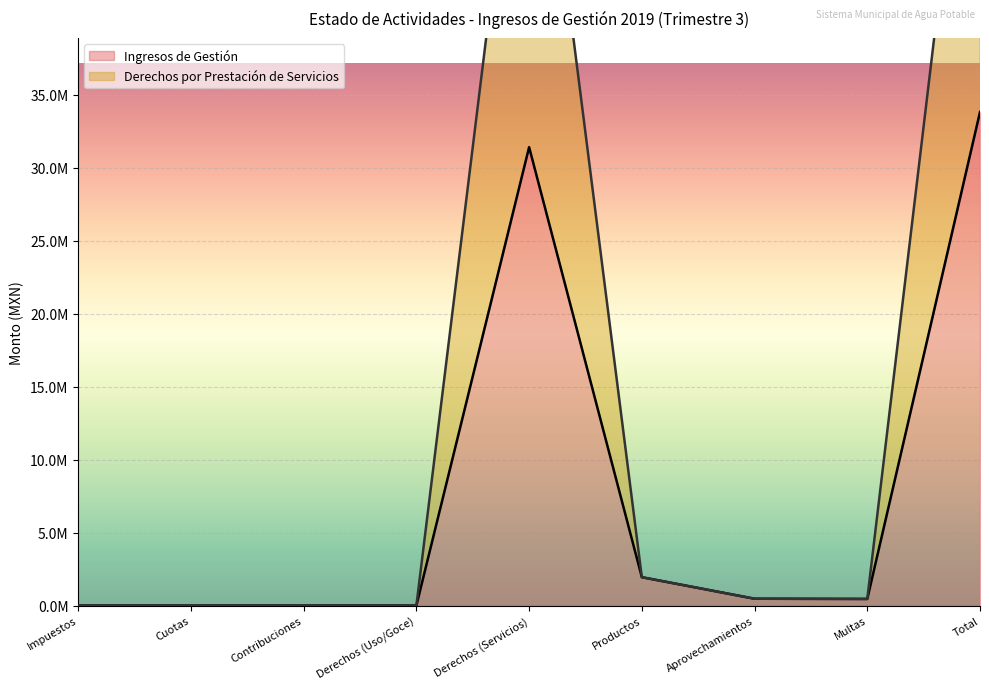

Rank the series by their average value, from highest to lowest.

Derechos por Prestación de Servicios, Ingresos de Gestión